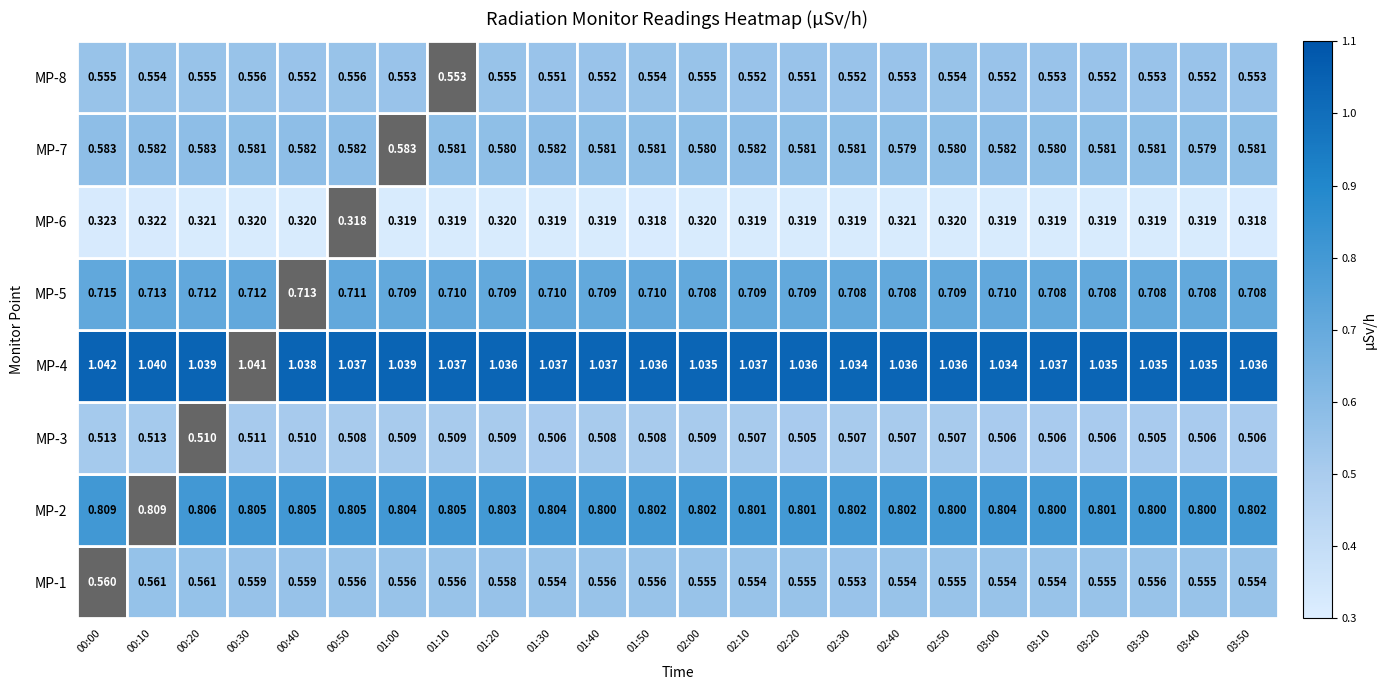

What is the total value across all series at 03:40?

5.1